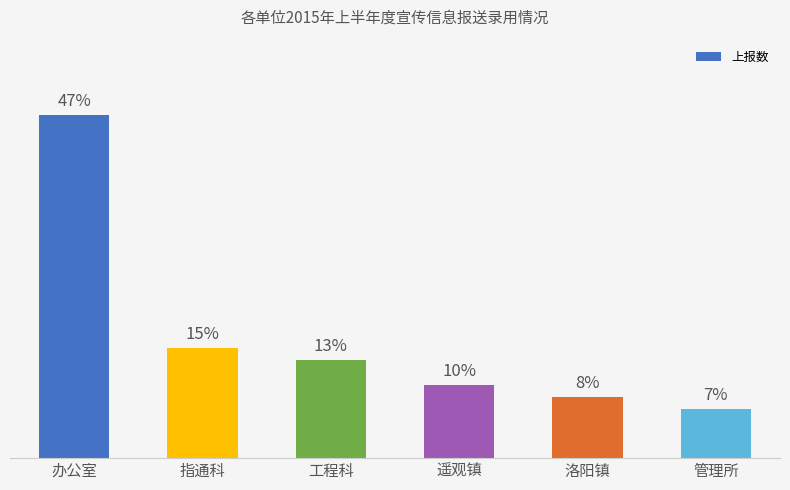

Does the chart contain any negative values?

No